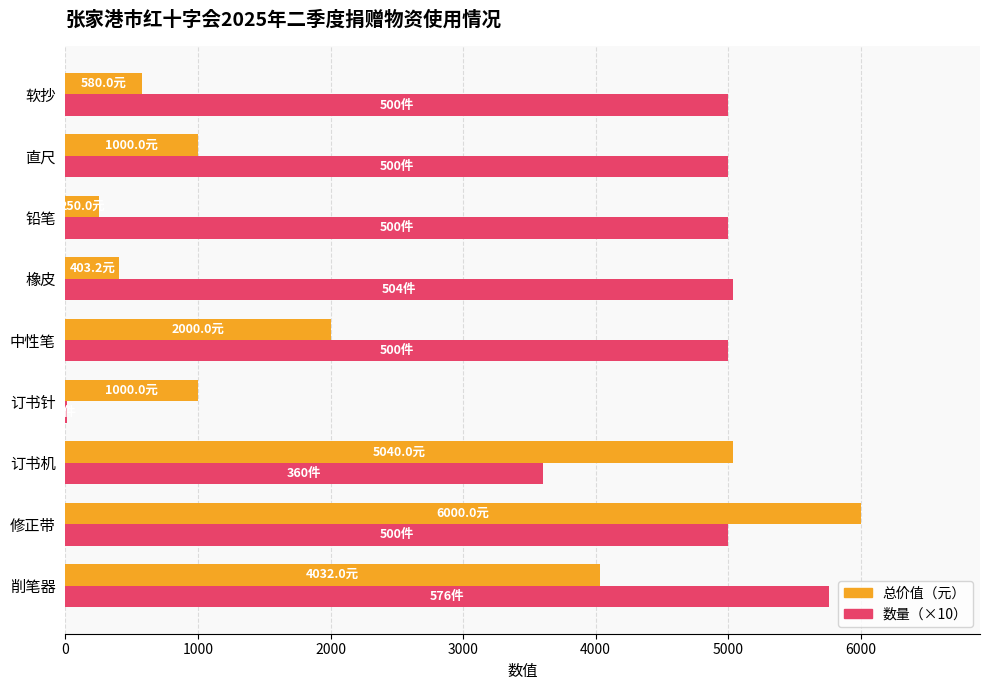

Is the value of 数量（×10） at 直尺 greater than the value of 总价值（元） at 橡皮?

Yes